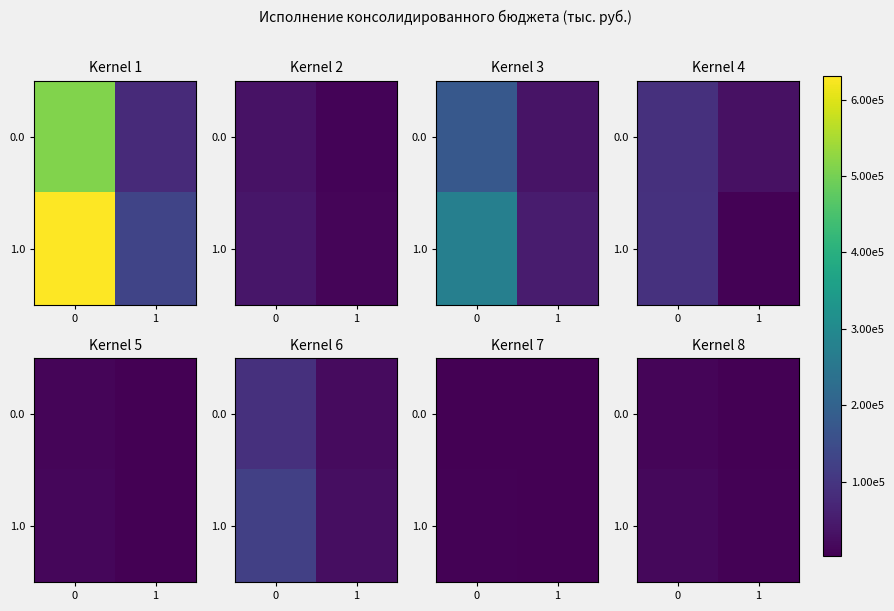

What is the total value across all series at 0?

27391.0